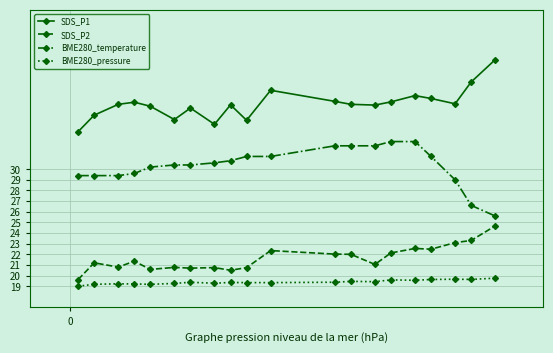

What is the difference between the maximum and minimum values in the SDS_P1 series?

6.8